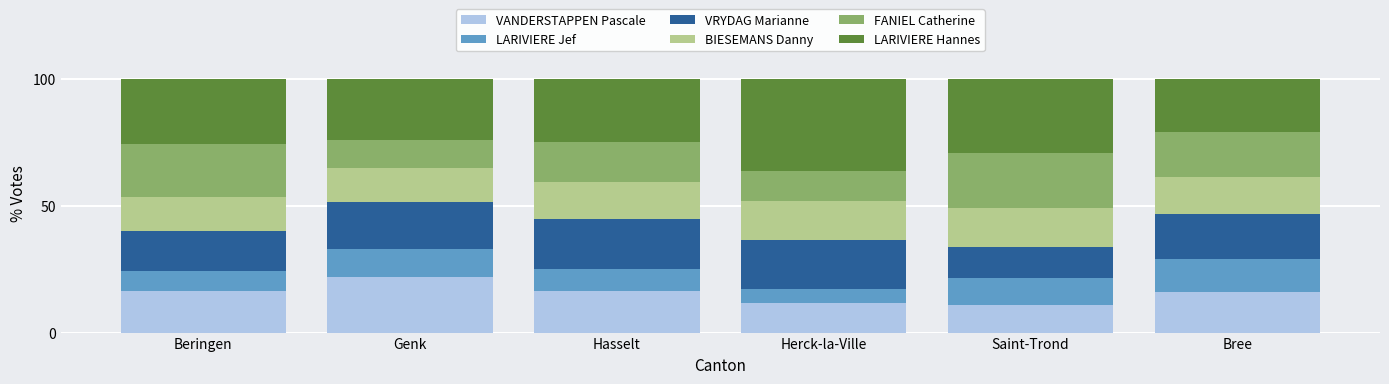

What is the lowest value of the VANDERSTAPPEN Pascale series?

10.8